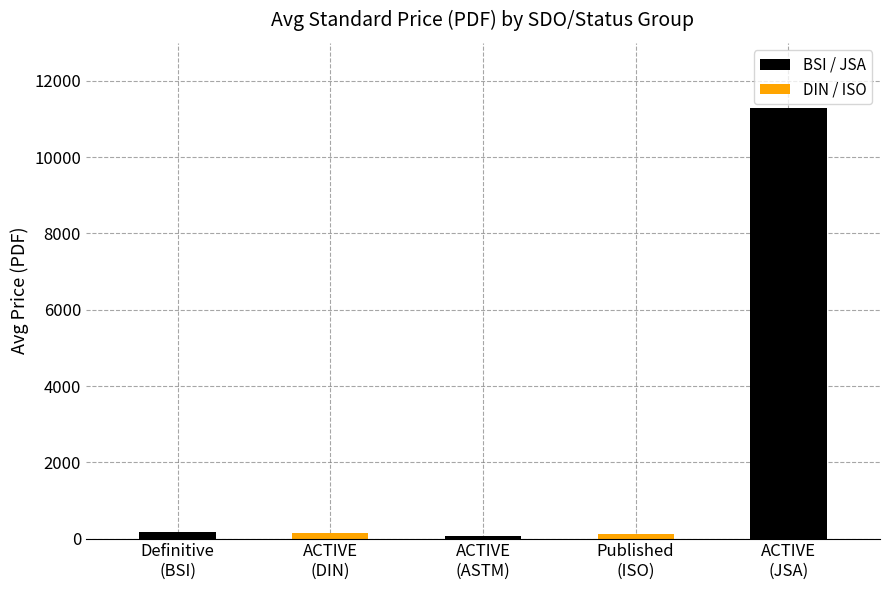

What position from the left is Definitive
(BSI)?

1